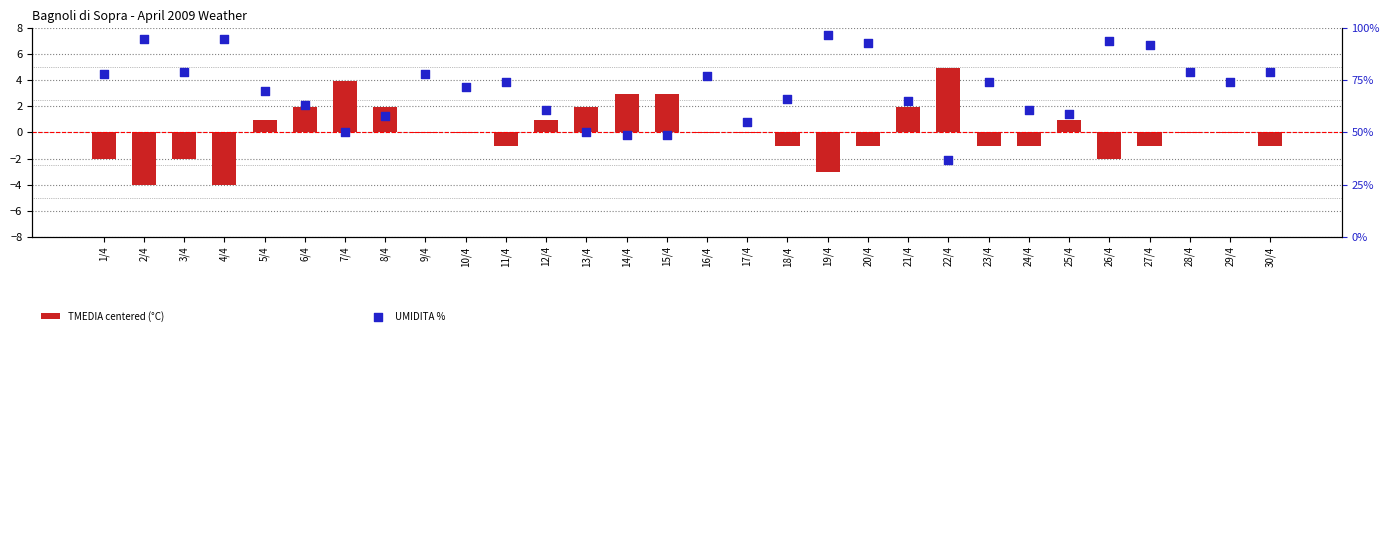

Which series reaches the maximum Y coordinate?

UMIDITA %